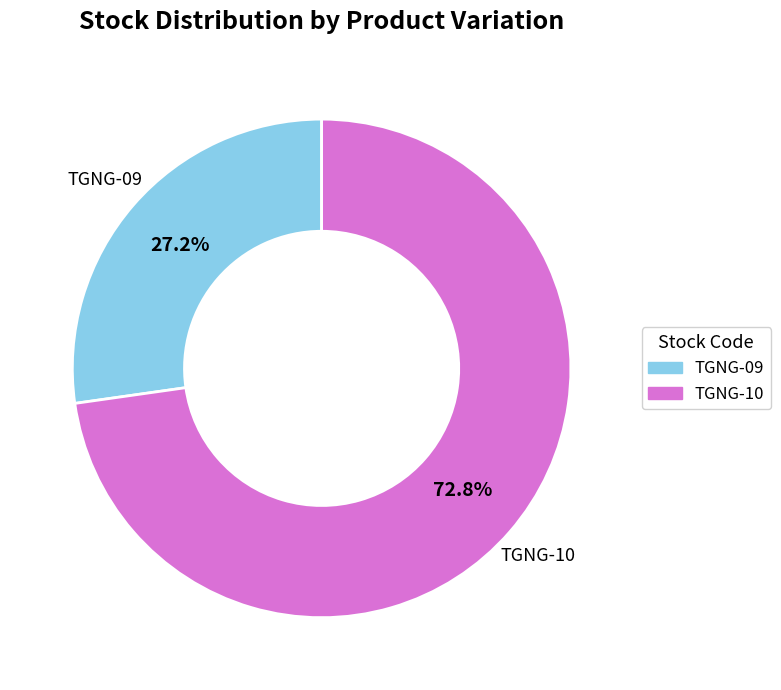

True or false: TGNG-09 accounts for 36% of the total.

False